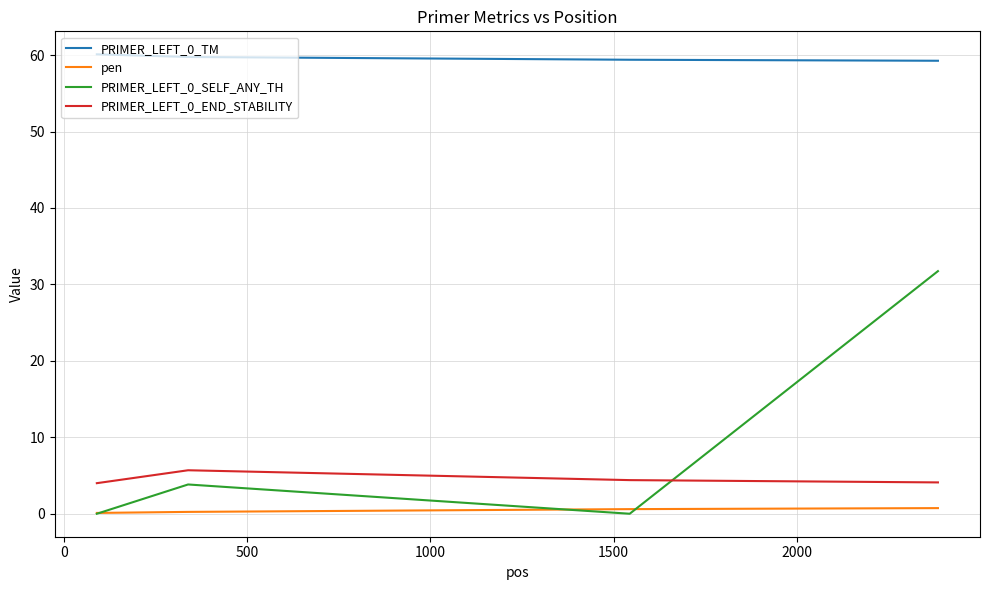

Which series has the largest total across all categories?

PRIMER_LEFT_0_TM